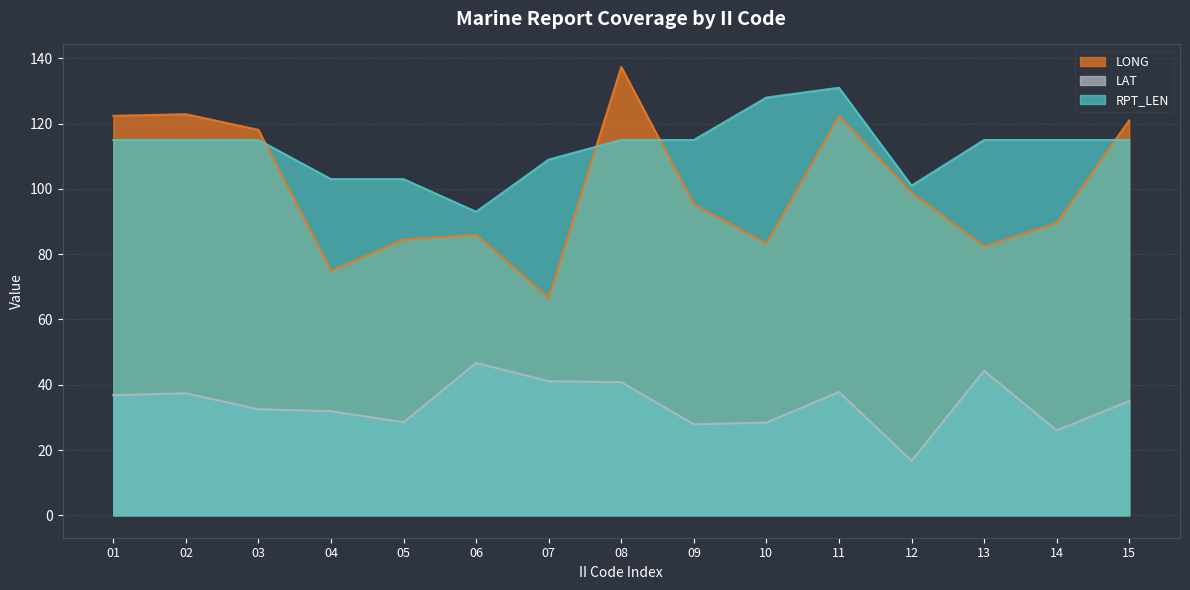

Count the number of categories in the chart.

15